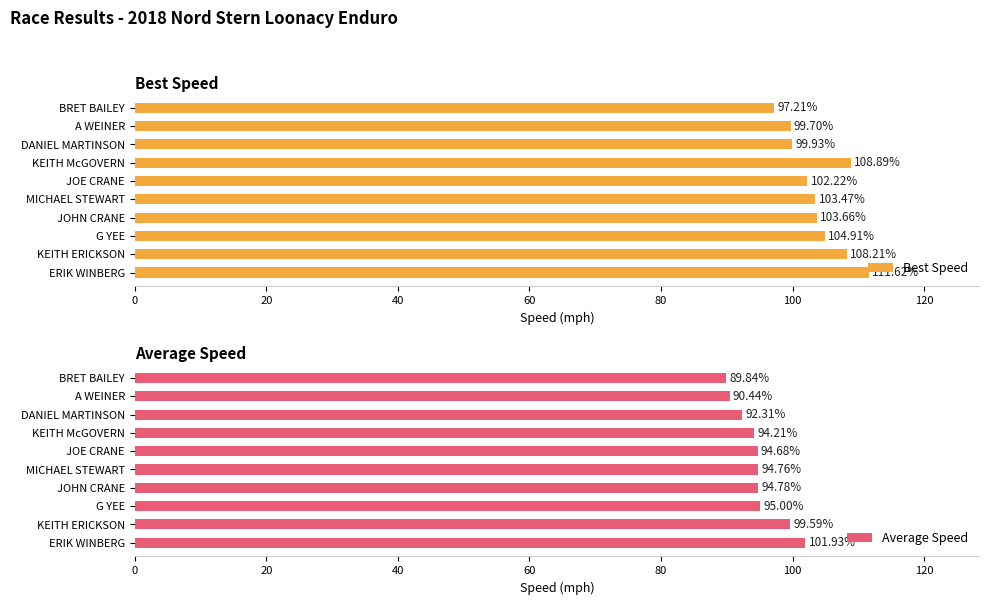

List the labels in order of Best Speed value, smallest first.

BRET BAILEY, A WEINER, DANIEL MARTINSON, JOE CRANE, MICHAEL STEWART, JOHN CRANE, G YEE, KEITH ERICKSON, KEITH McGOVERN, ERIK WINBERG